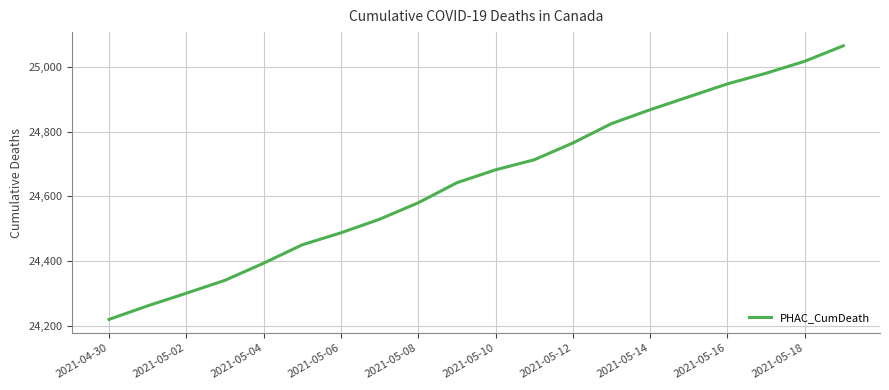

What is the greatest value displayed?

25066